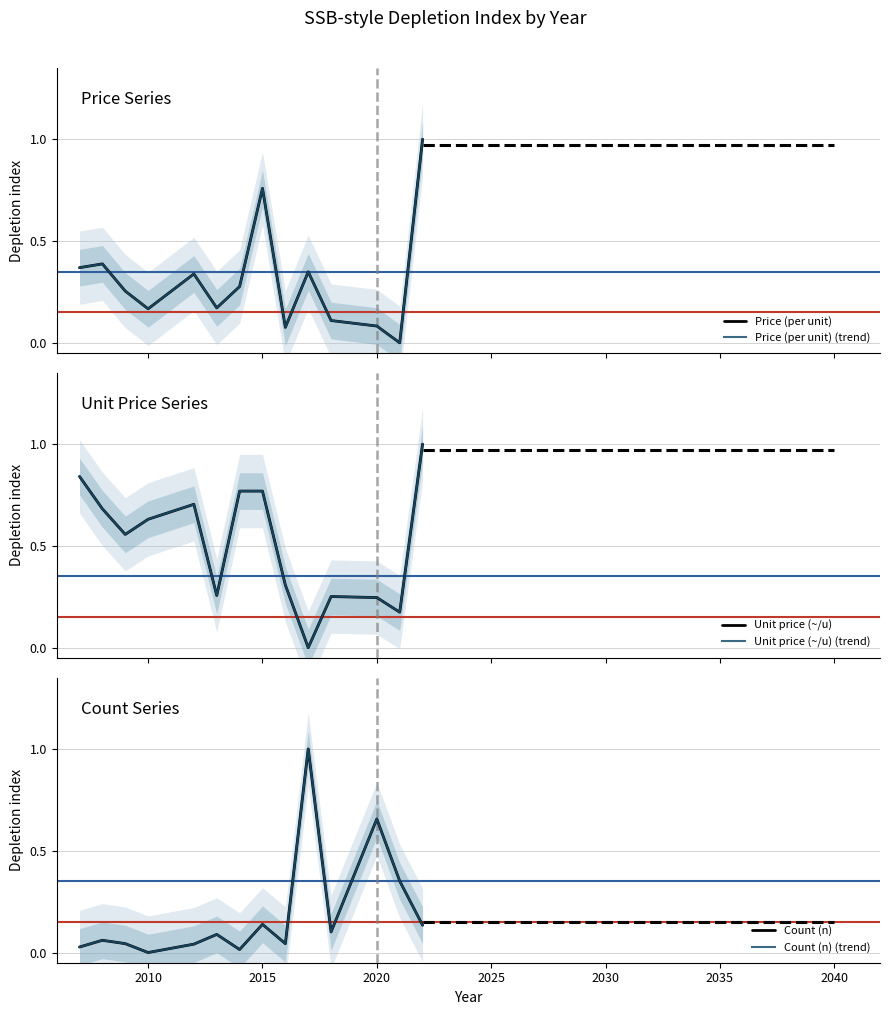

How many data points does each series have?

14